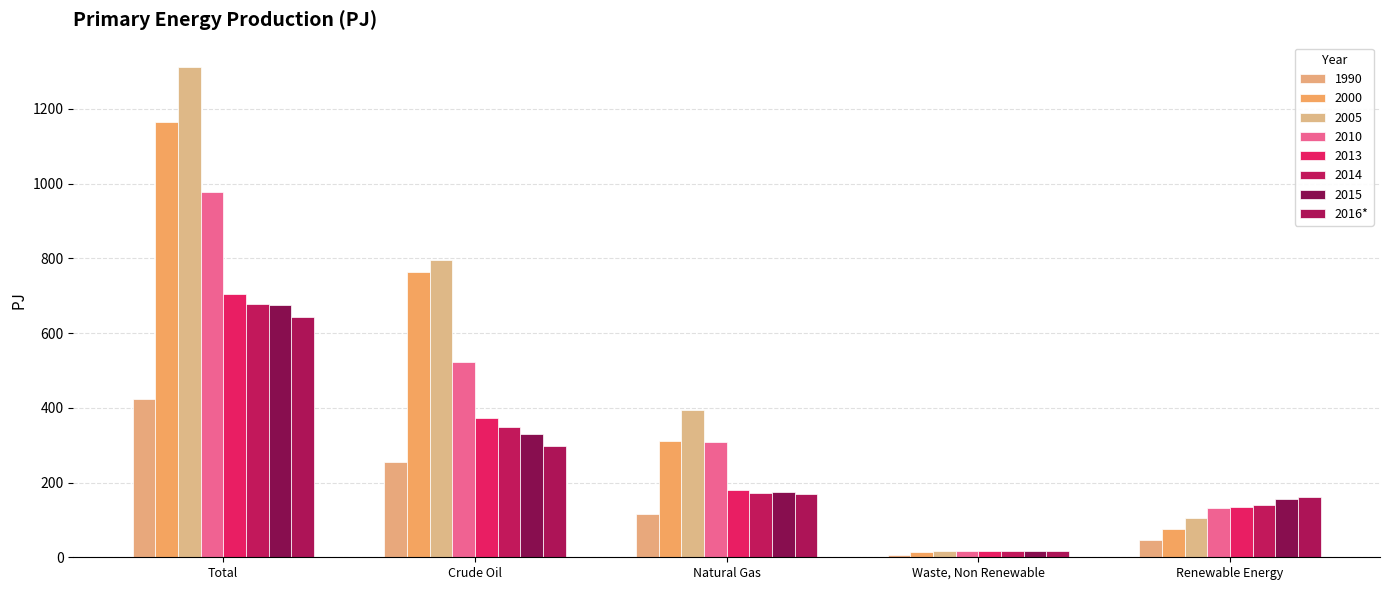

How many data points in 1990 are less than 115?

2